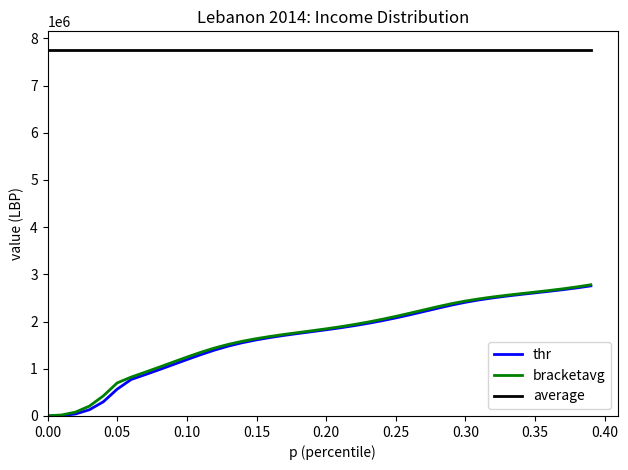

True or false: average and bracketavg cross at least once.

False